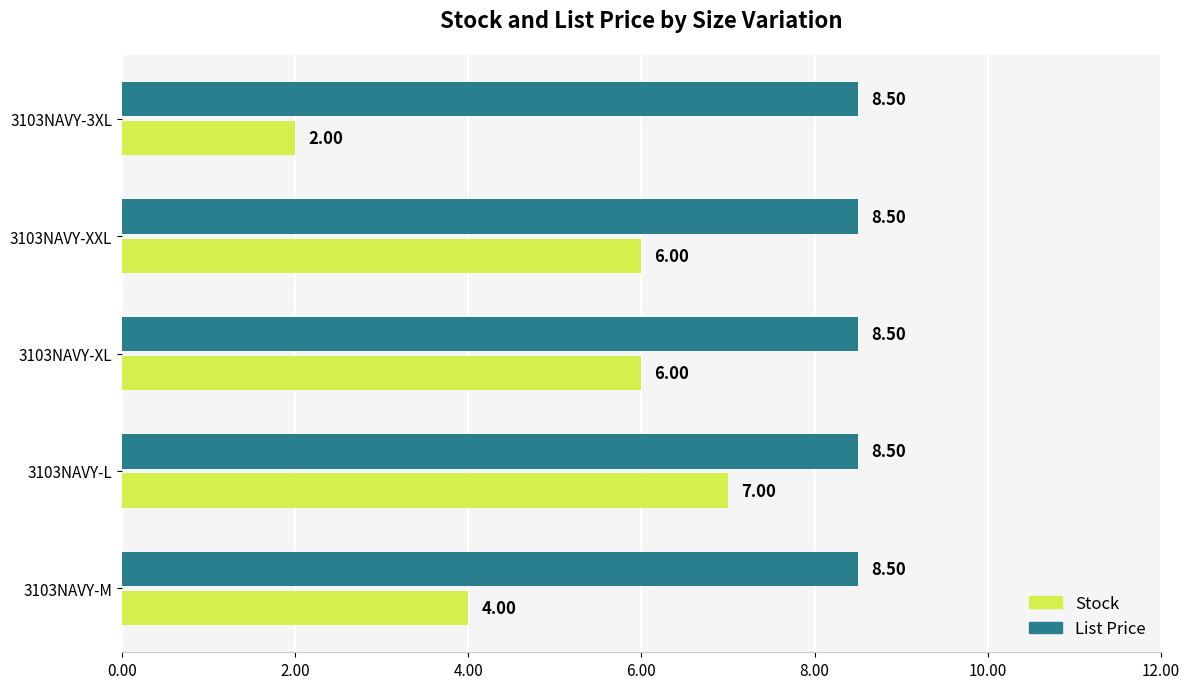

What is the spread (max minus min) of values at 3103NAVY-M?

4.5